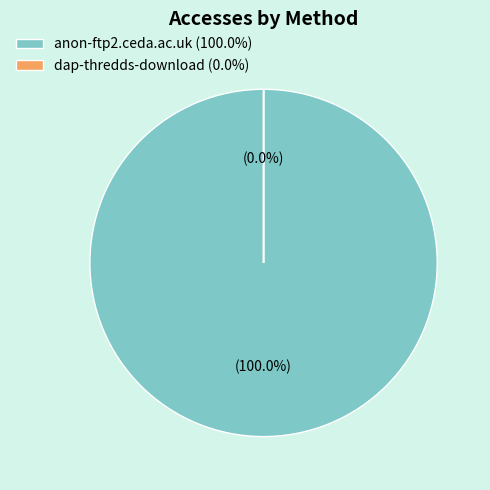

Is it true that anon-ftp2.ceda.ac.uk is 99% of the pie?

False